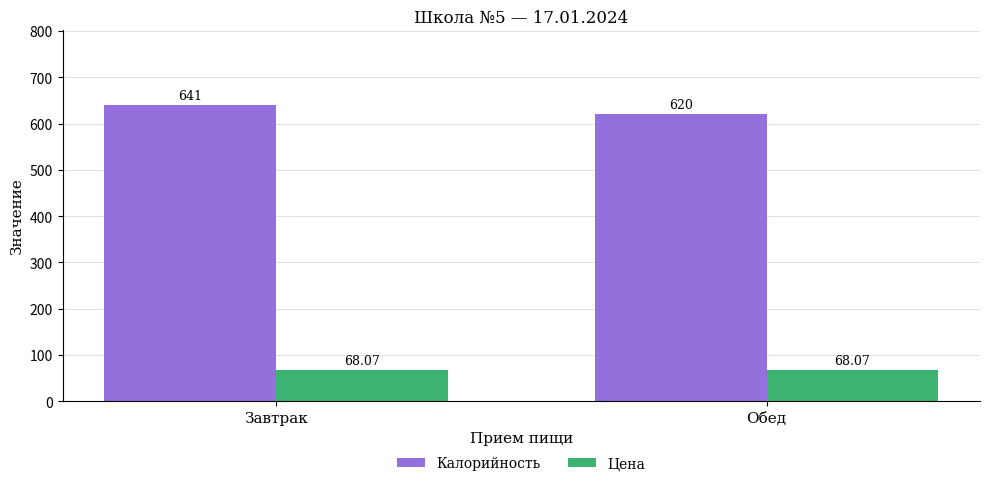

At which label is Калорийность closest to 630?

Обед